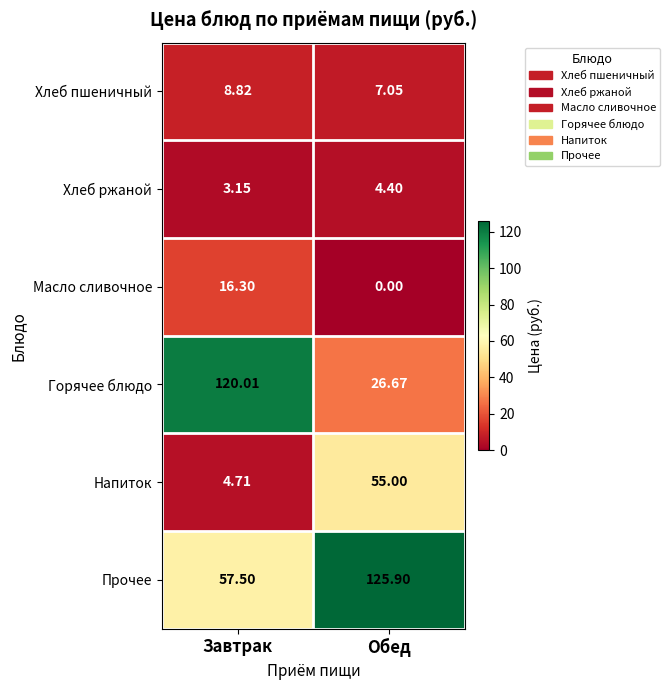

Between Завтрак and Обед, which series saw the biggest shift?

Горячее блюдо